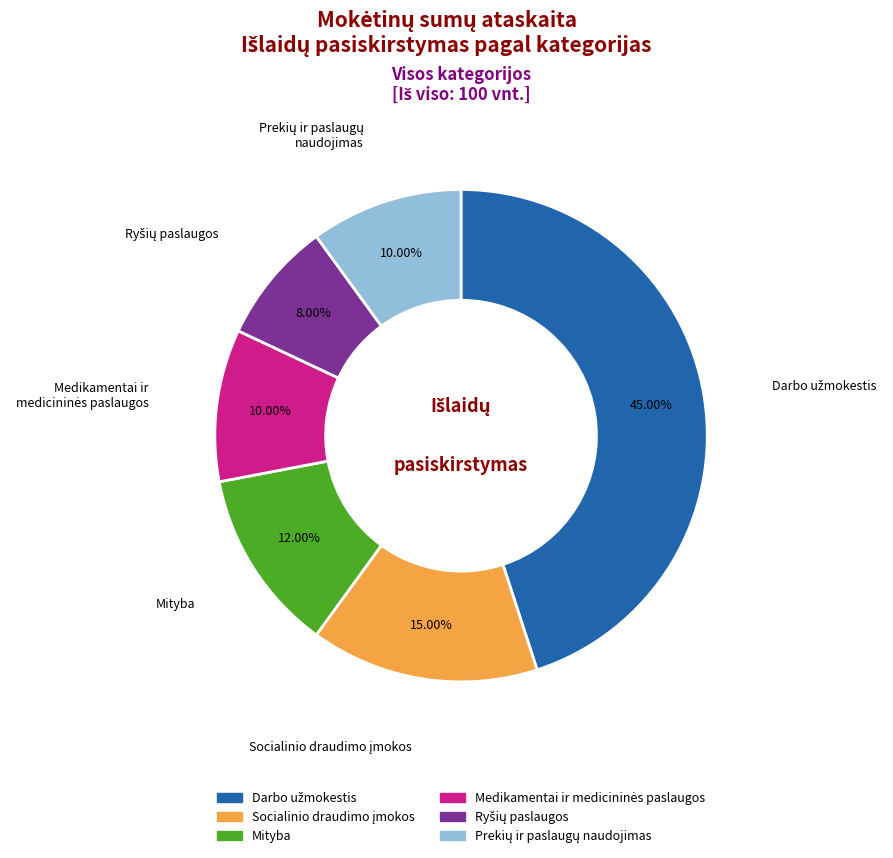

Does any single category account for the majority?

No